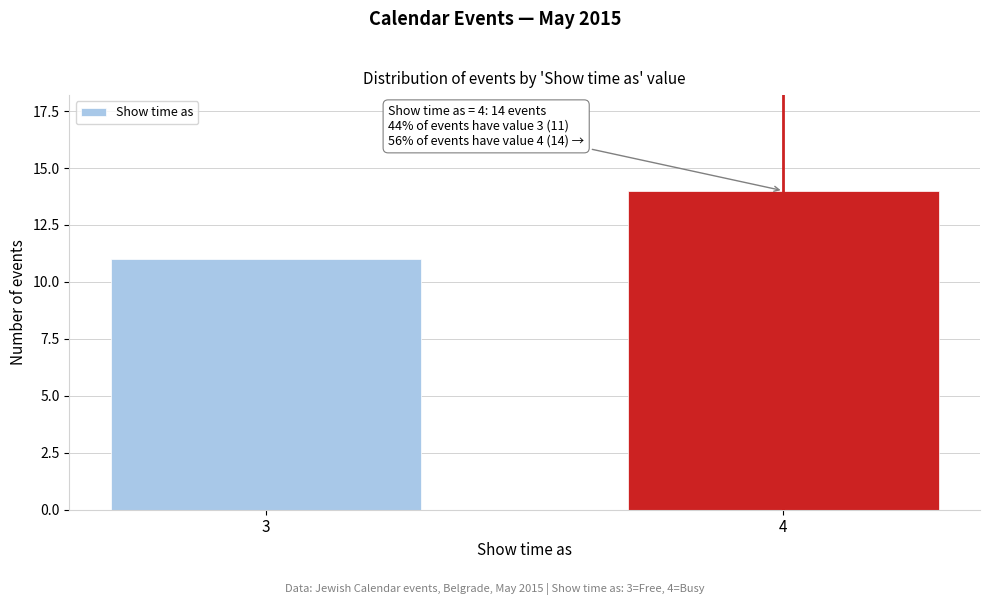

Reading left to right, what are all the values shown in this chart?

3=11	4=14